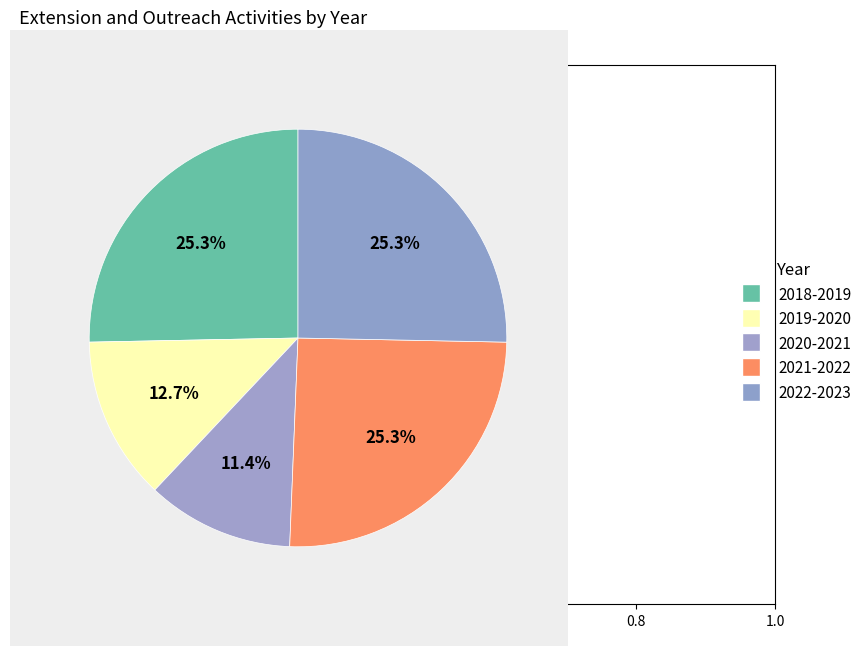

What percentage do 2019-2020 and 2021-2022 together represent?

38.0%